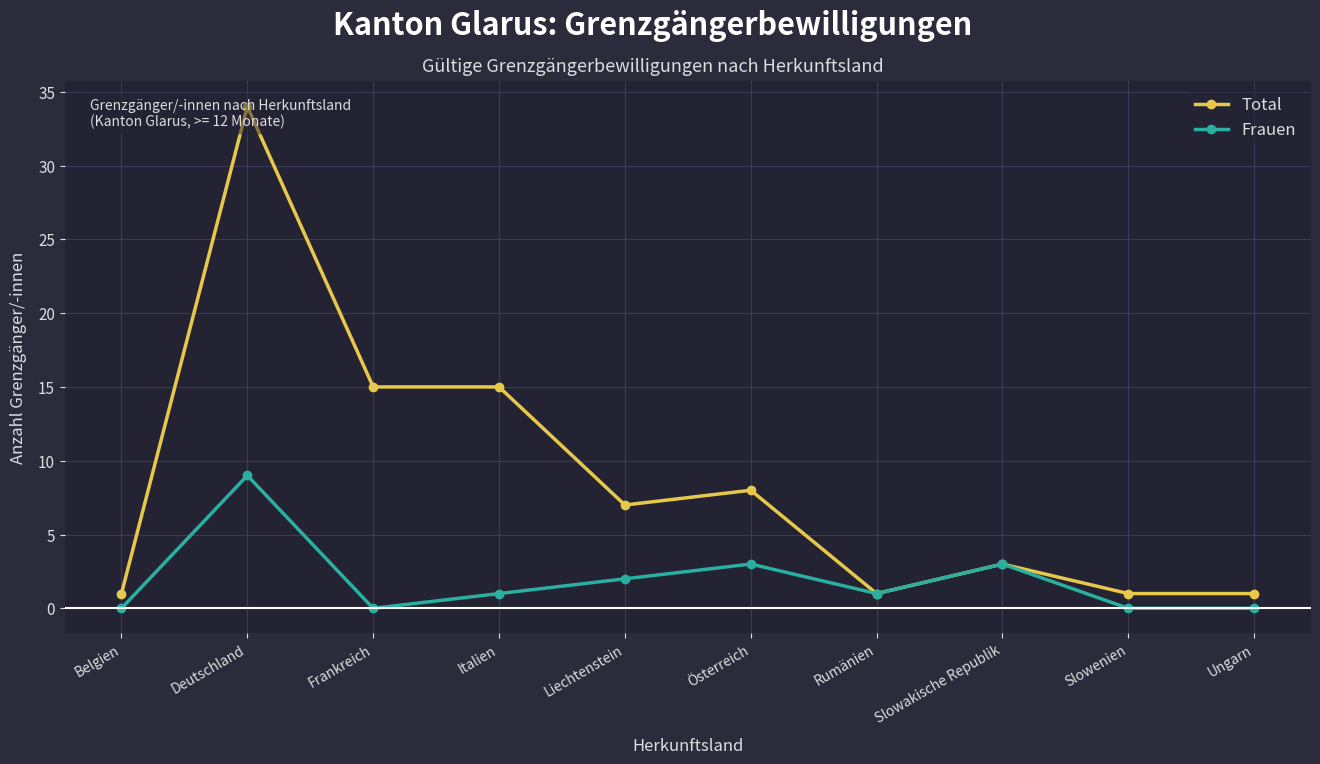

How many Frauen values are between 0 and 3?

9